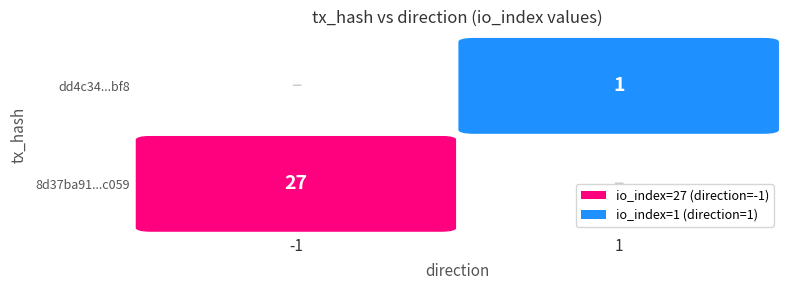

List the series in order of their overall mean, highest first.

8d37ba91c386674bdd2e99a94ae2d121117c059, dd4c34eba1ec814087545eaaeb85e89fcd75bf8